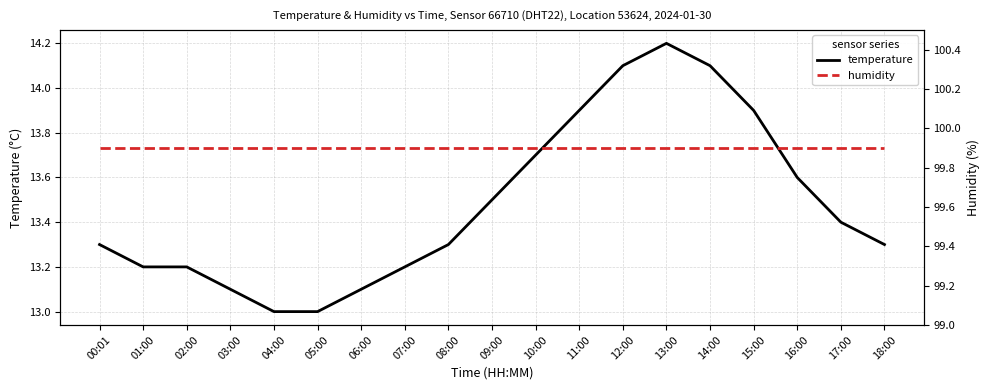

What is the difference between the highest and lowest values at 06:00?

86.8